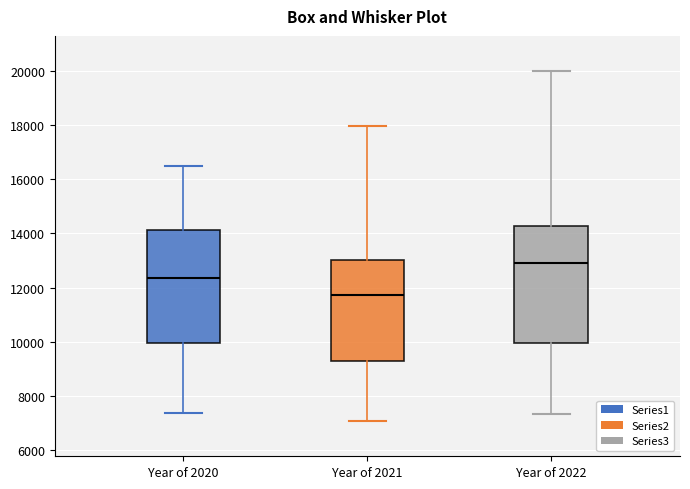

Where does the lower whisker of the box for Year of 2020 end on the y-axis? The values are not printed on the chart, so give them approximately, as read against the axis.

7400